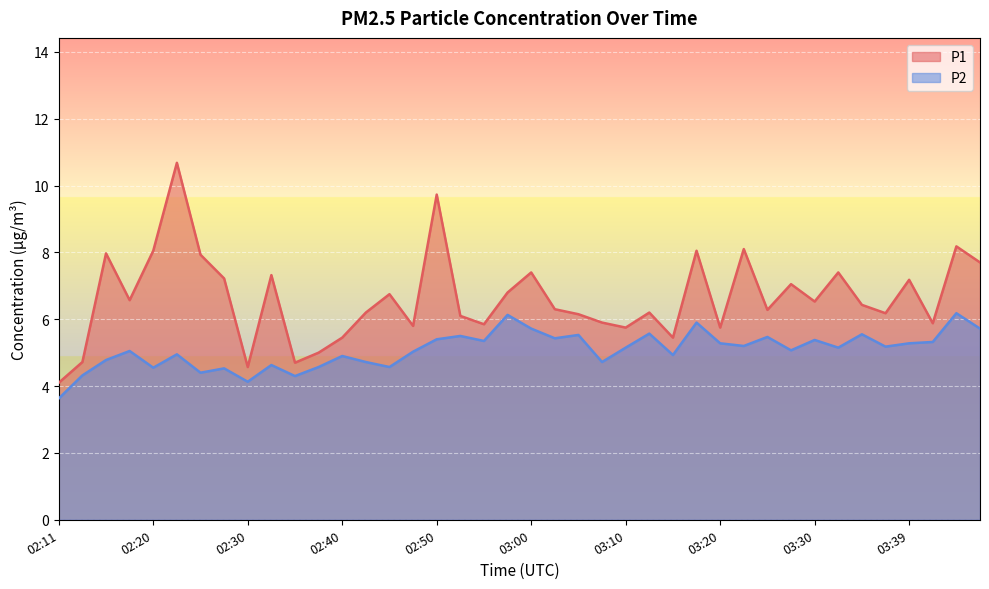

Does the chart display data point markers on the line(s)?

No